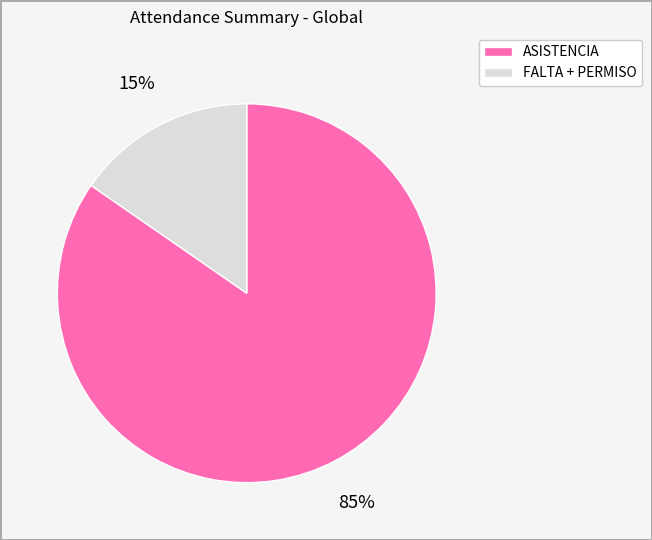

Does any single category account for the majority?

Yes